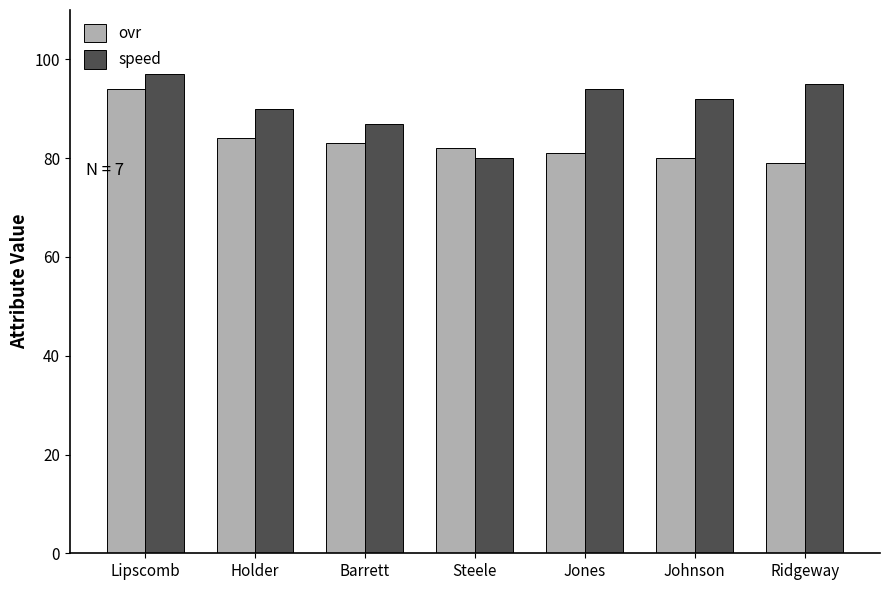

Which series has the largest range (max minus min)?

speed